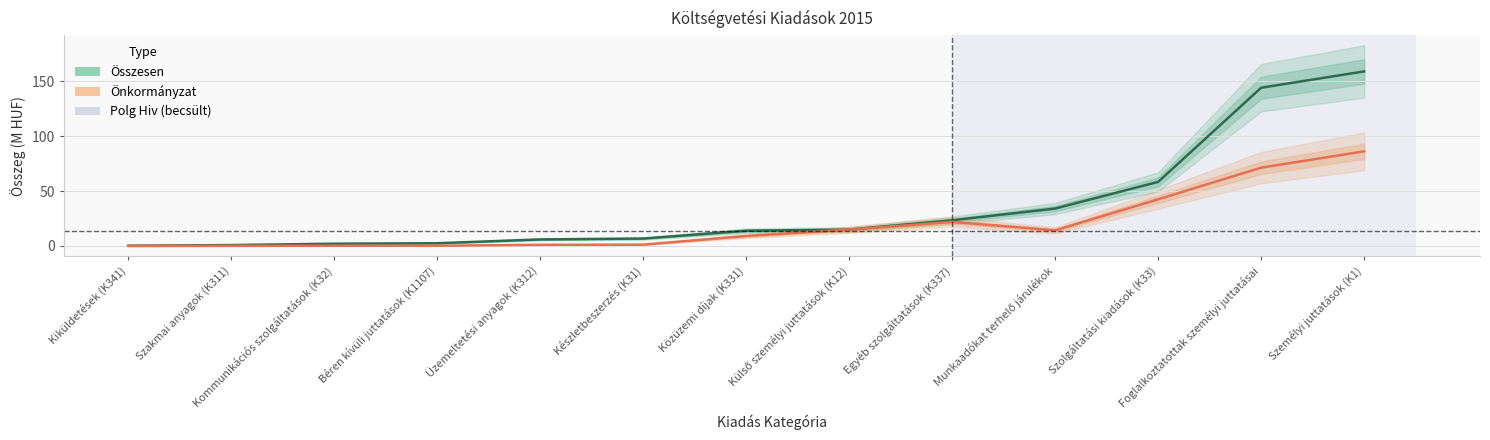

True or false: Önkormányzat and Összesen cross at least once.

False